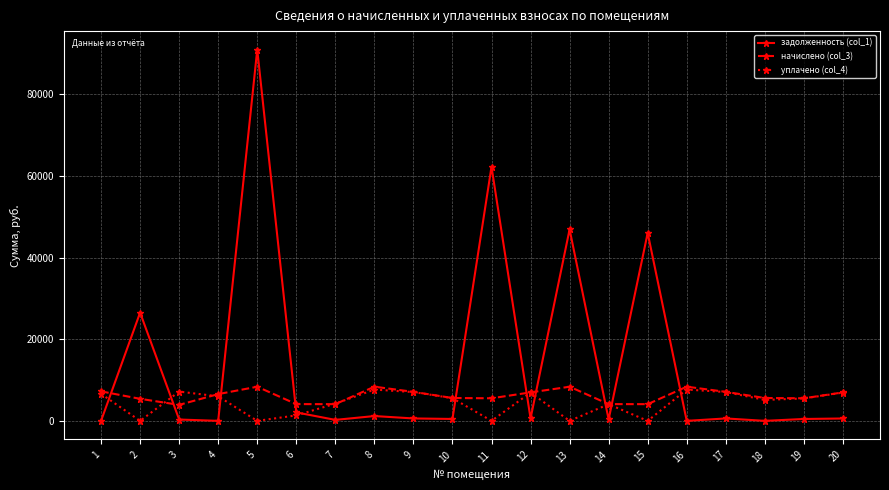

What is the value of the начислено (col_3) point at the 19th from the left?

5535.0